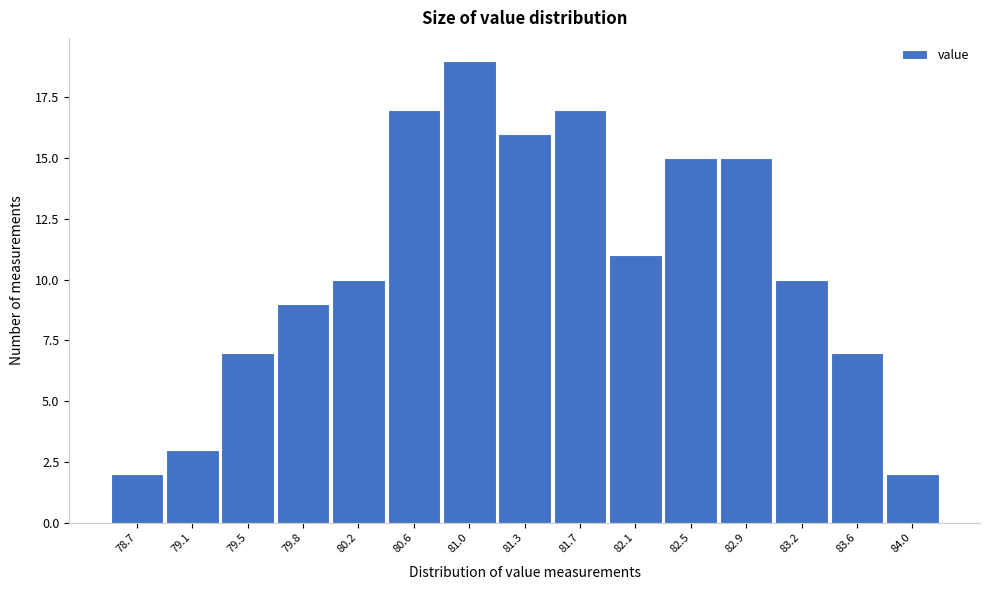

Over which range of the x-axis is the bar tallest?

80.78 to 81.16